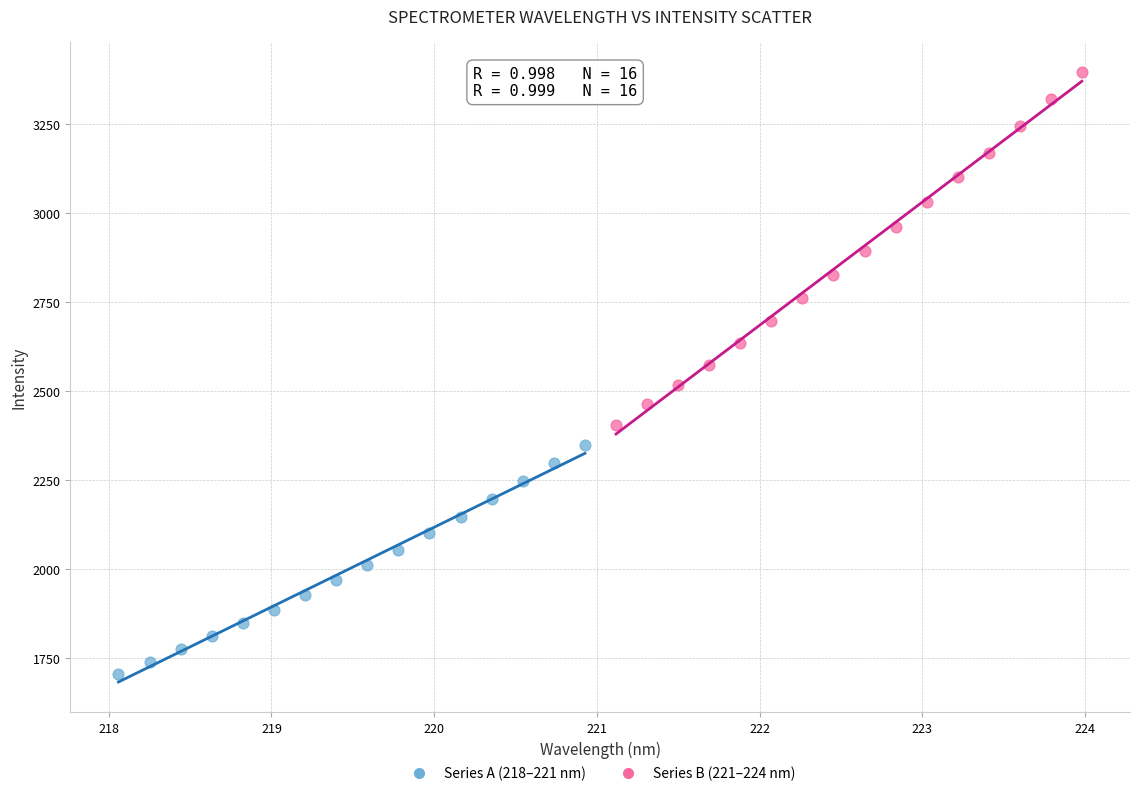

Which series reaches the minimum Y coordinate?

Series A (218–221 nm)